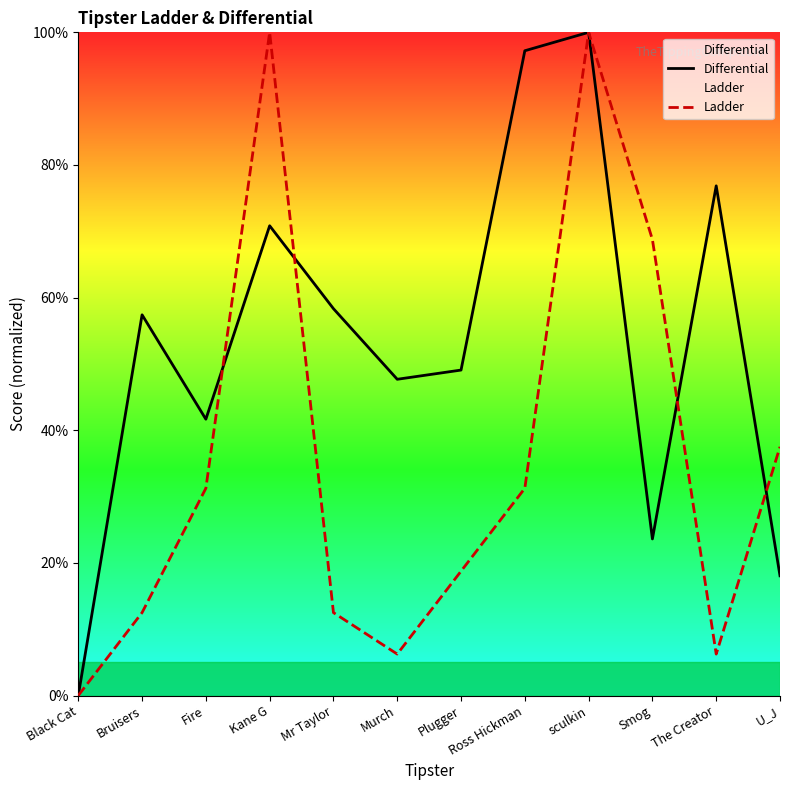

Rank the series by their maximum value, from highest to lowest.

Differential, Ladder